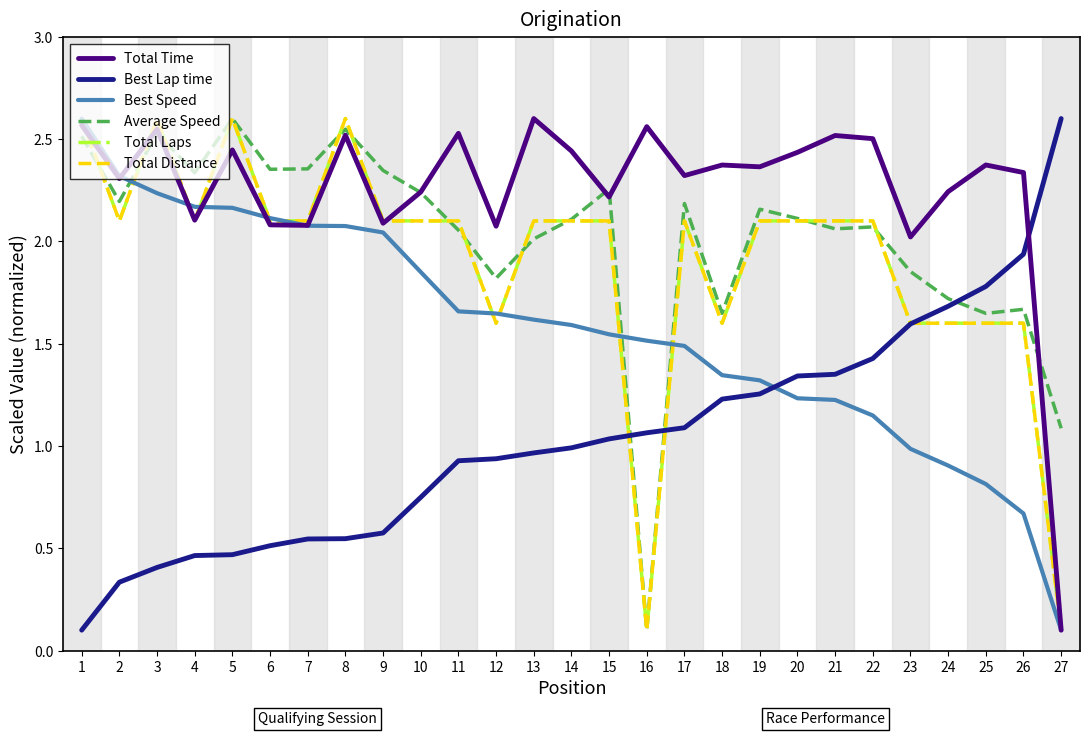

Does the chart display data point markers on the line(s)?

No